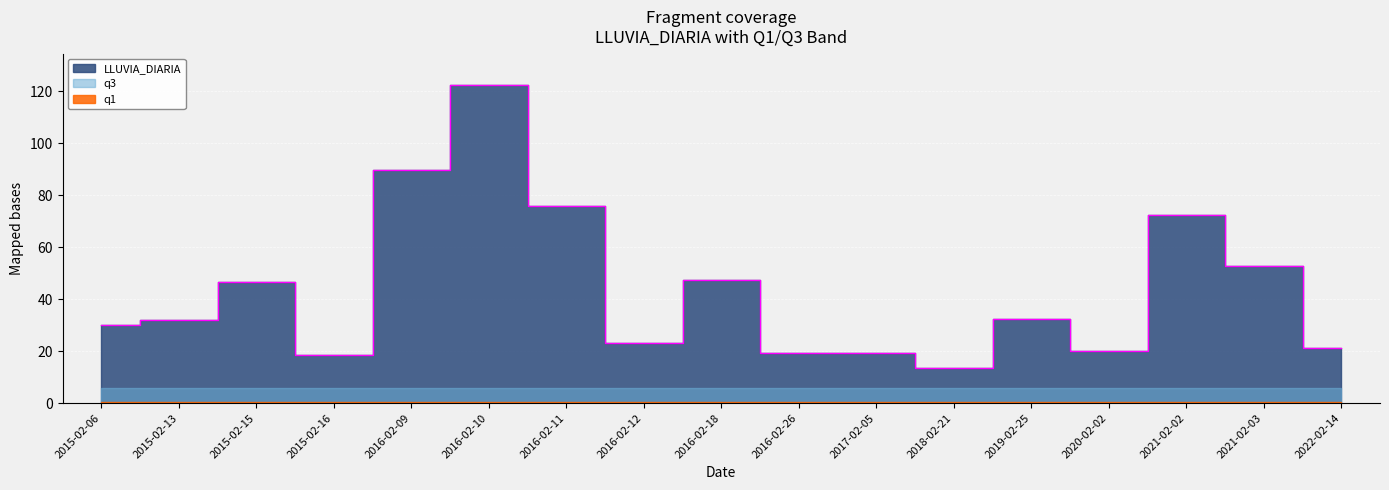

The q3 series shows 5.7 at 2017-02-05. True or false?

True